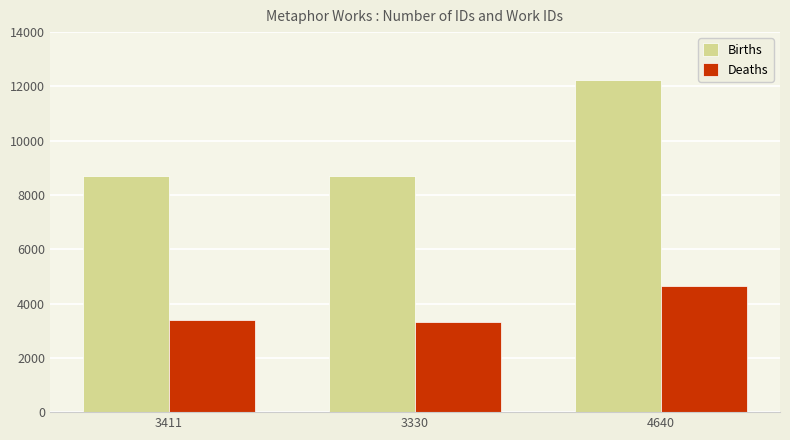

What is the average value of the Births series?

9875